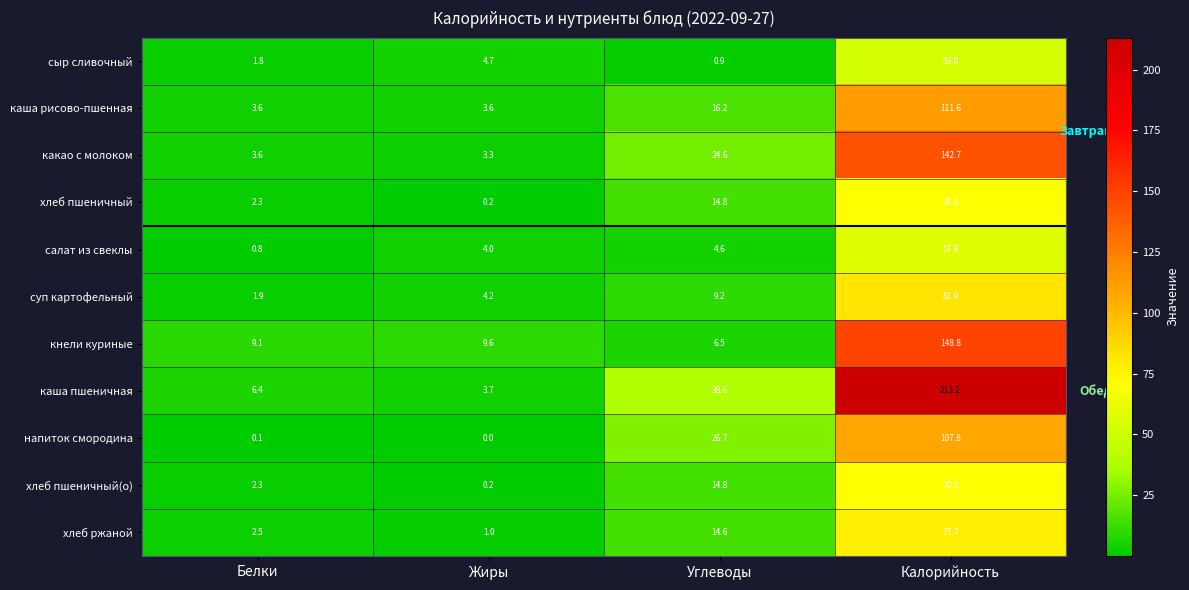

Count the number of categories in the chart.

4